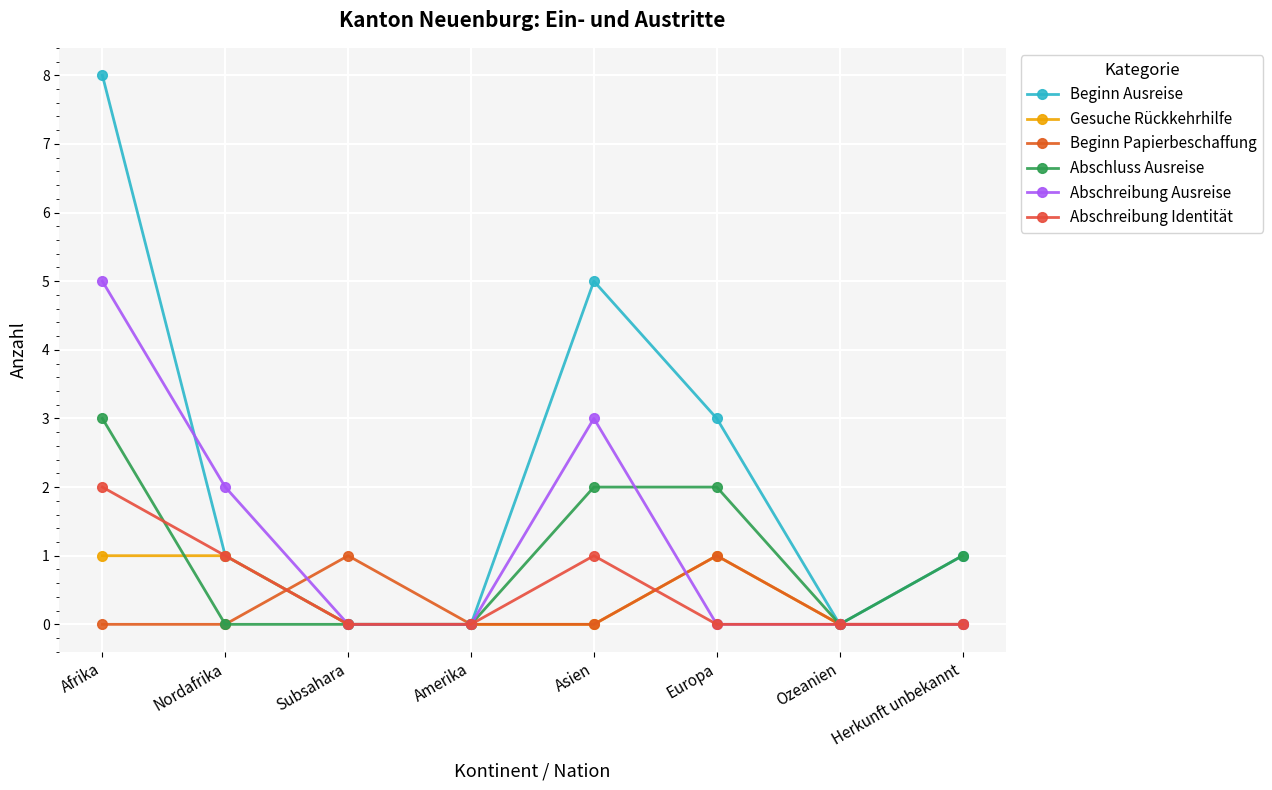

How many data points does each series have?

8